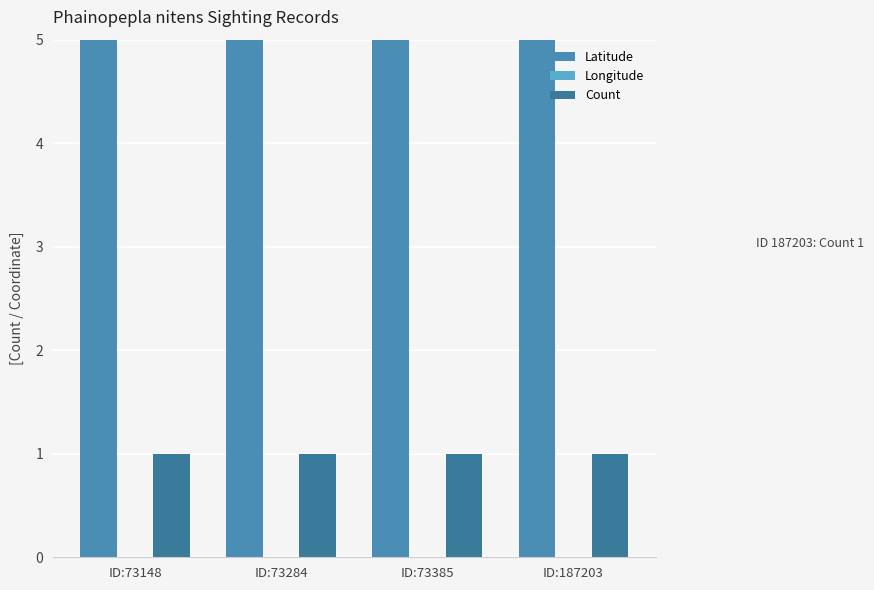

True or false: Latitude has a value of 31.9 at ID:187203.

True